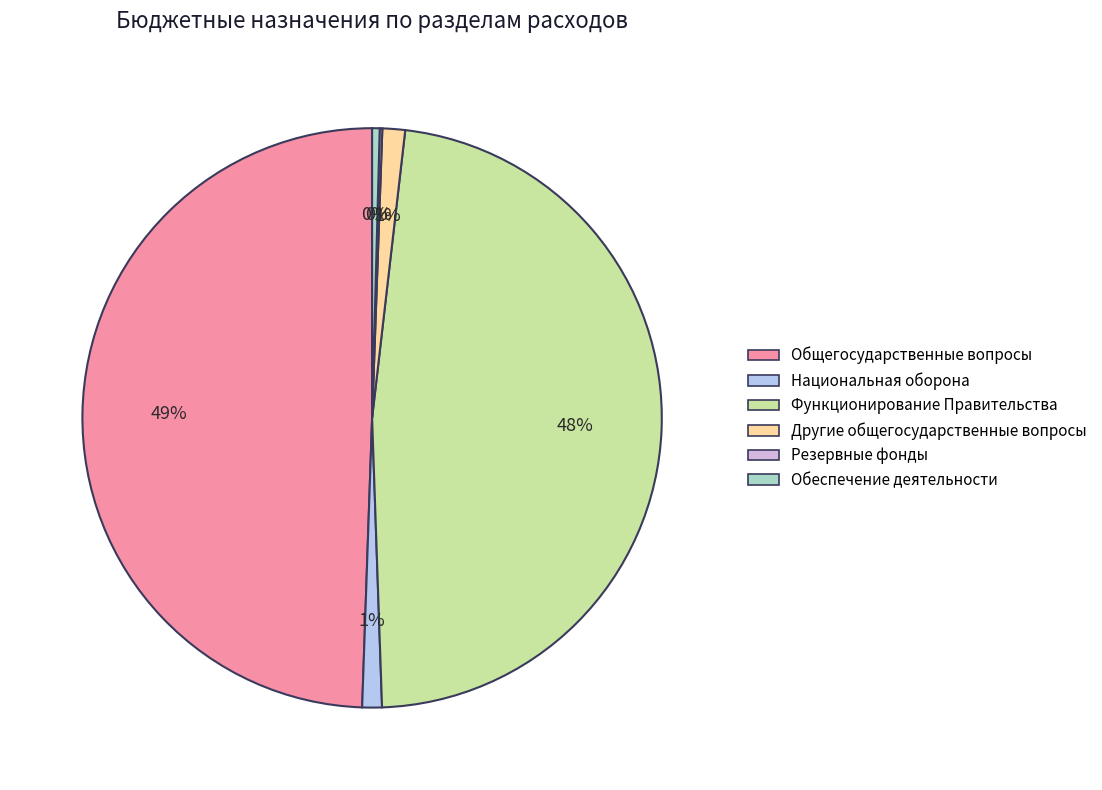

True or false: Национальная оборона accounts for 9% of the total.

False